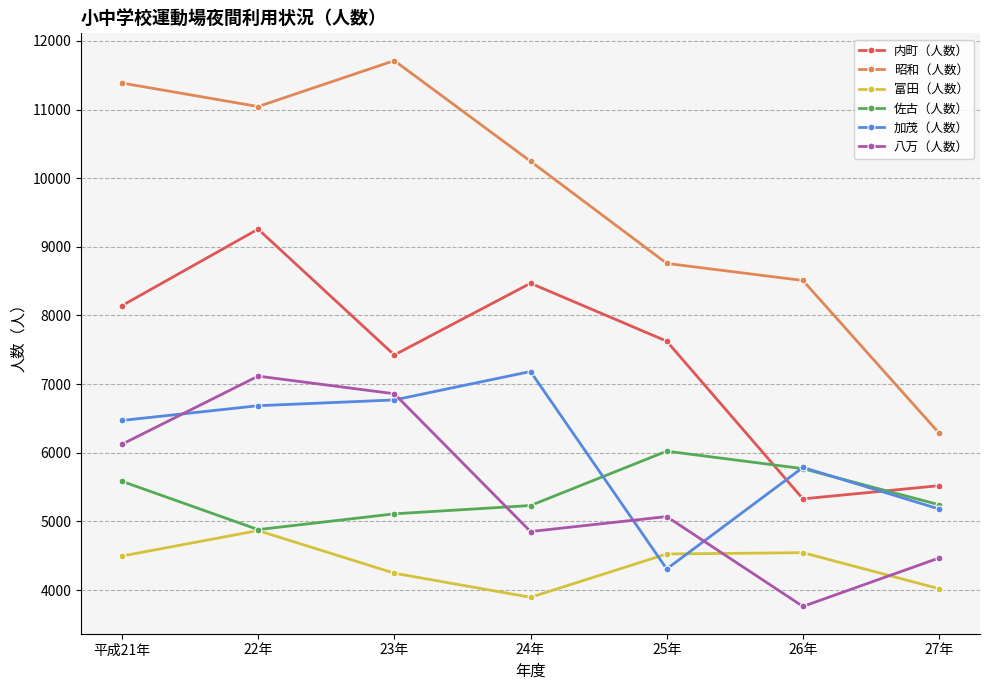

Rank the categories by 内町（人数） value from lowest to highest.

26年, 27年, 23年, 25年, 平成21年, 24年, 22年